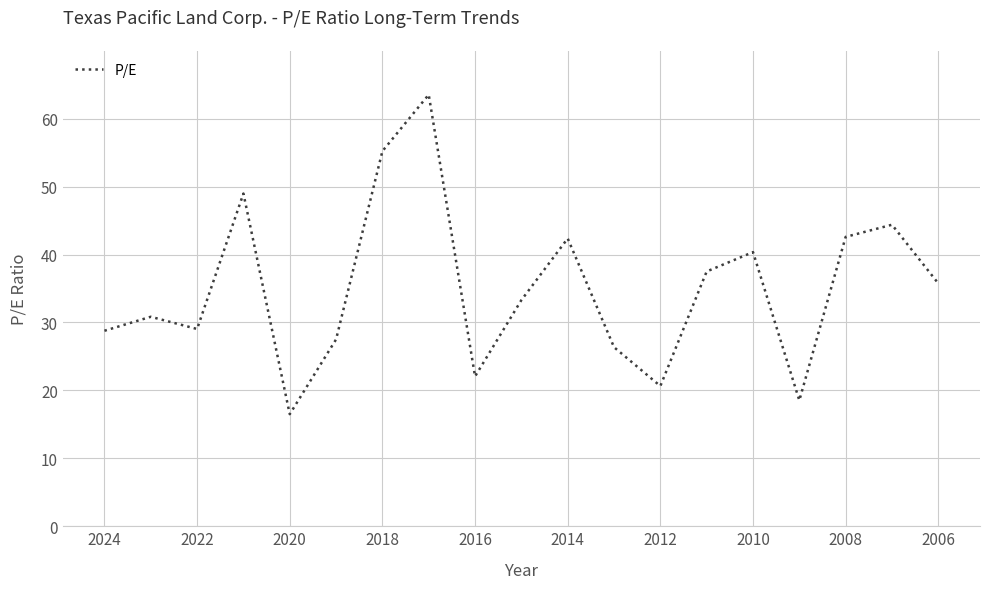

How many interior local peaks (higher than both neighbors) does the data have?

6